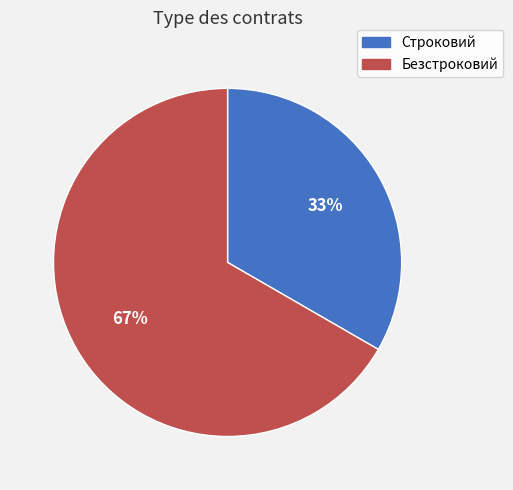

Is there any slice that represents more than half of the pie?

Yes